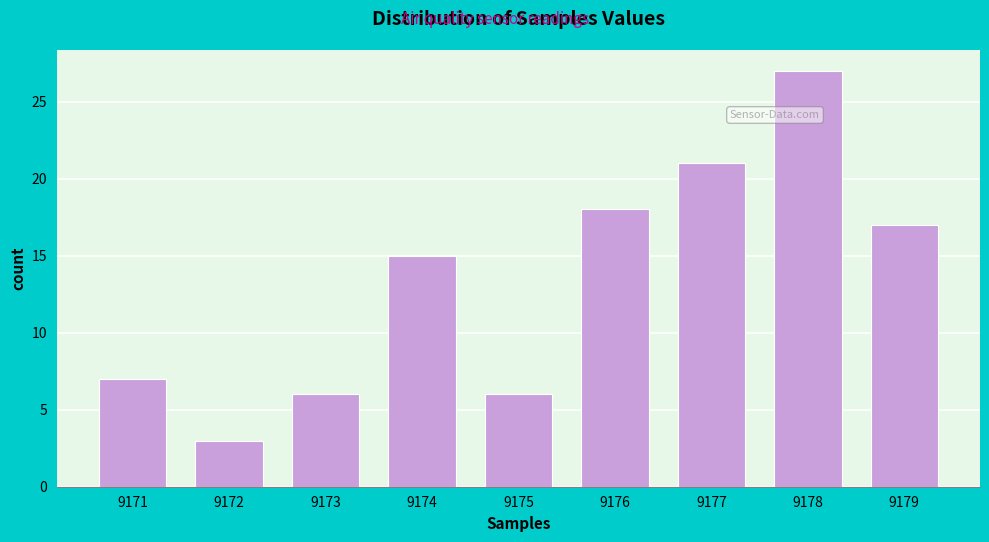

Reading right to left, what are all the values shown in this chart?

9179=17	9178=27	9177=21	9176=18	9175=6	9174=15	9173=6	9172=3	9171=7